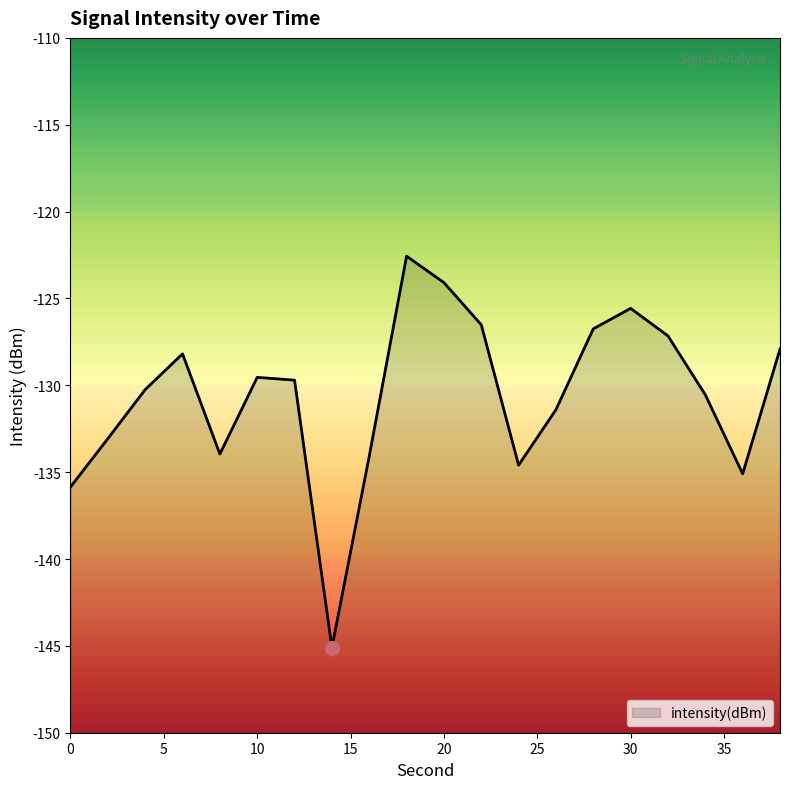

At which category does the chart reach its minimum across all series?

14